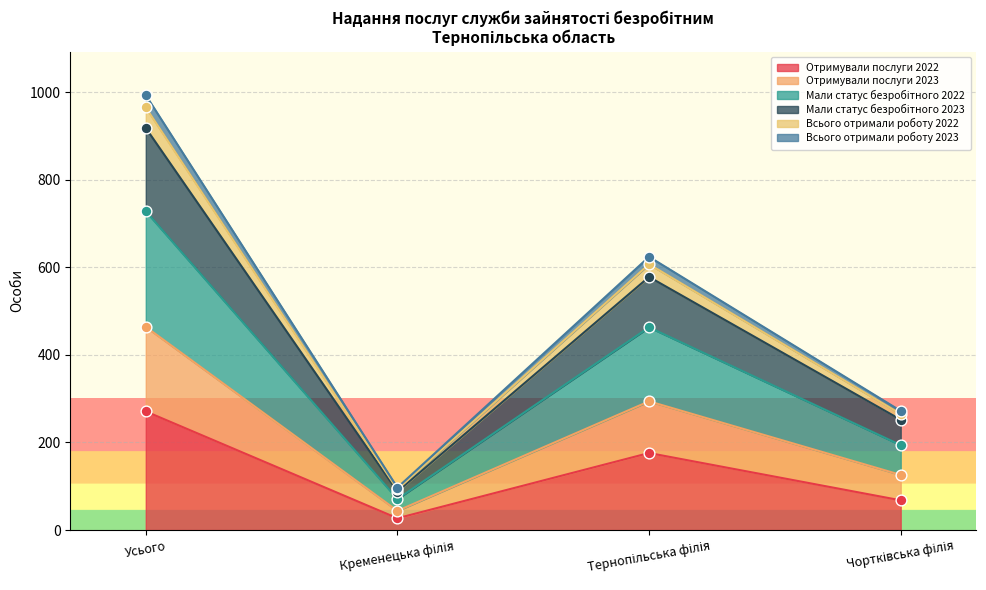

Which category has the highest value in the Отримували послуги 2022 series?

Усього